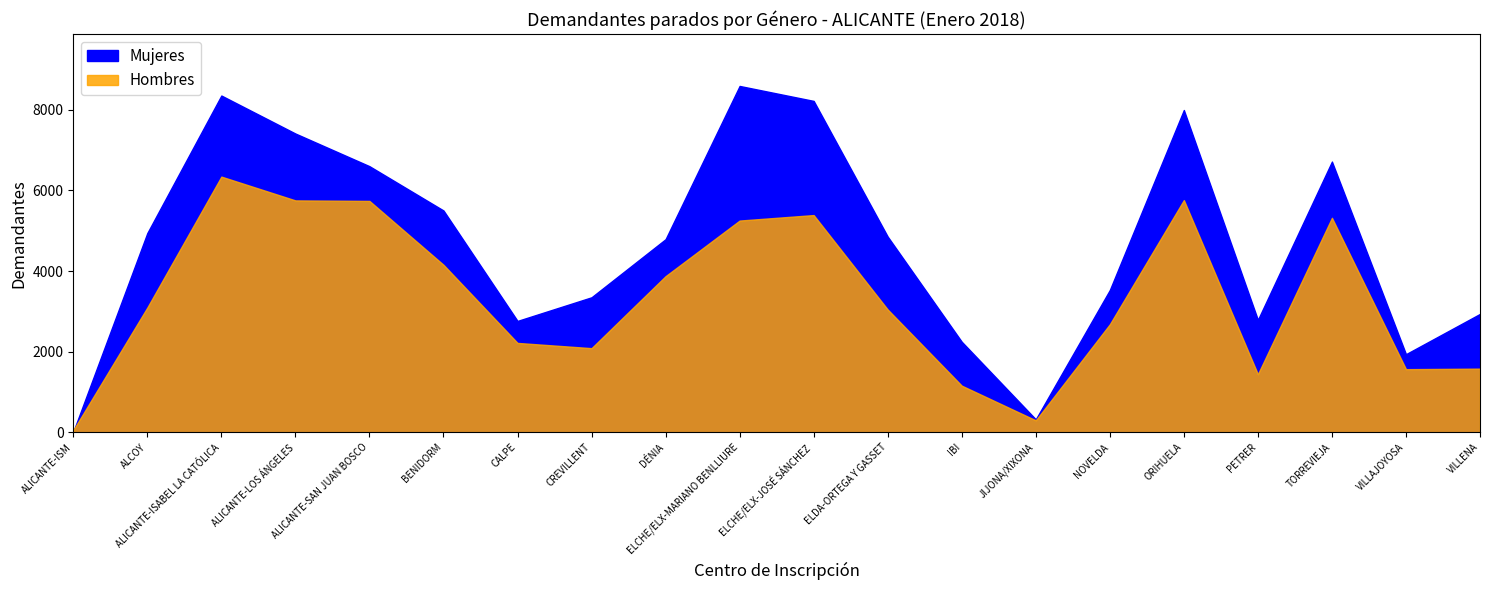

Where is the first local minimum for Mujeres?

CALPE